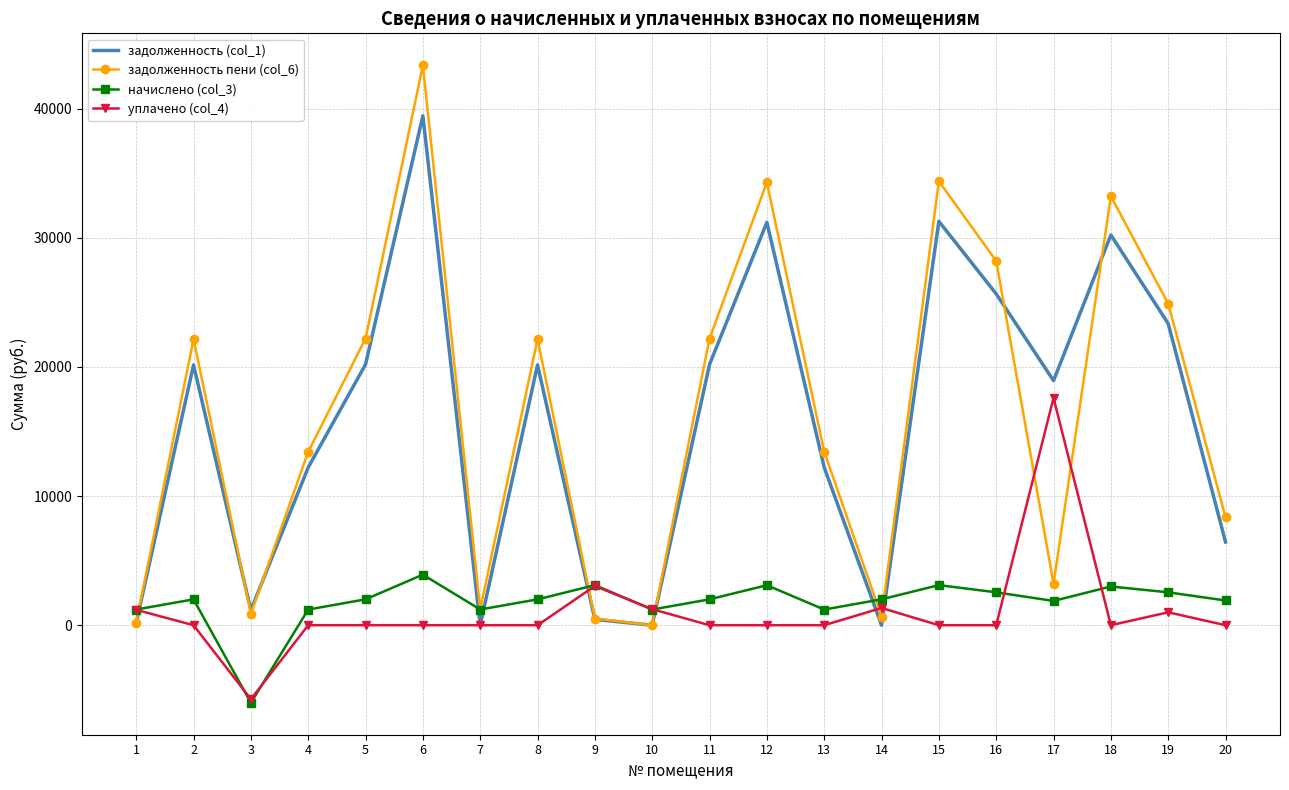

After their last crossing, which series has the higher values: задолженность (col_1) or задолженность пени (col_6)?

задолженность пени (col_6)